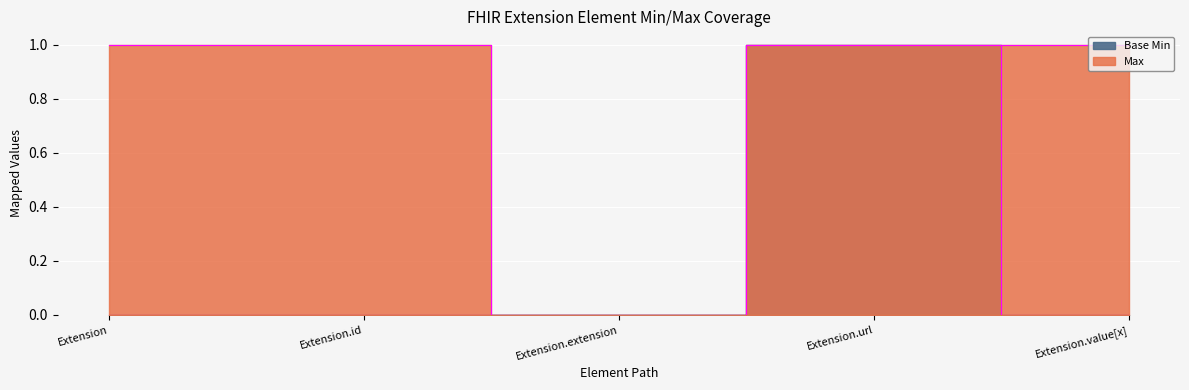

True or false: Max and Base Min cross at least once.

False